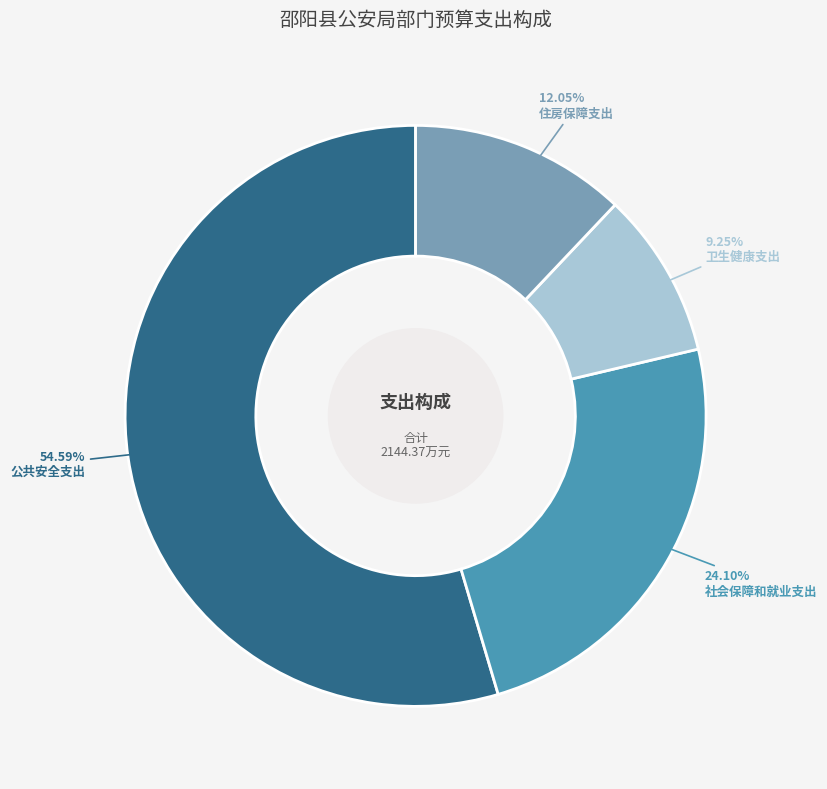

Rank the categories by value from highest to lowest.

公共安全支出, 社会保障和就业支出, 住房保障支出, 卫生健康支出